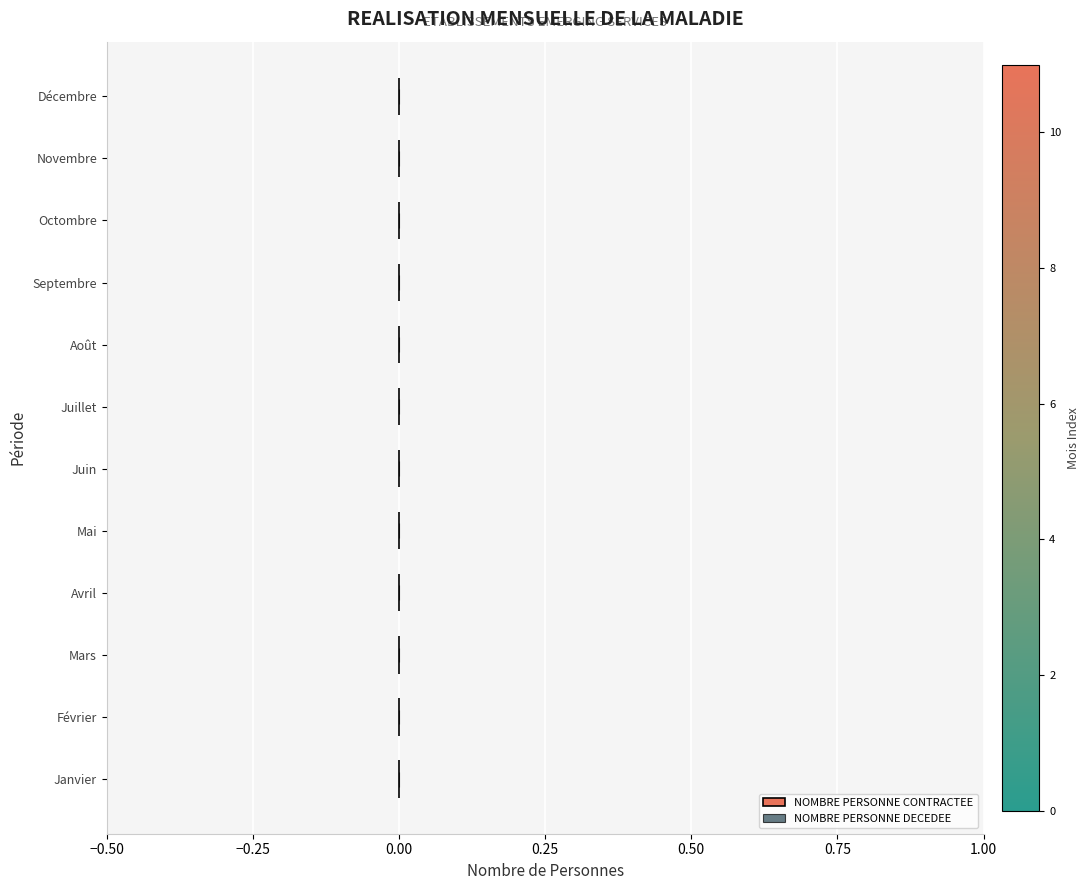

Rank the series by their maximum value, from lowest to highest.

NOMBRE PERSONNE DECEDEE, NOMBRE PERSONNE CONTRACTEE